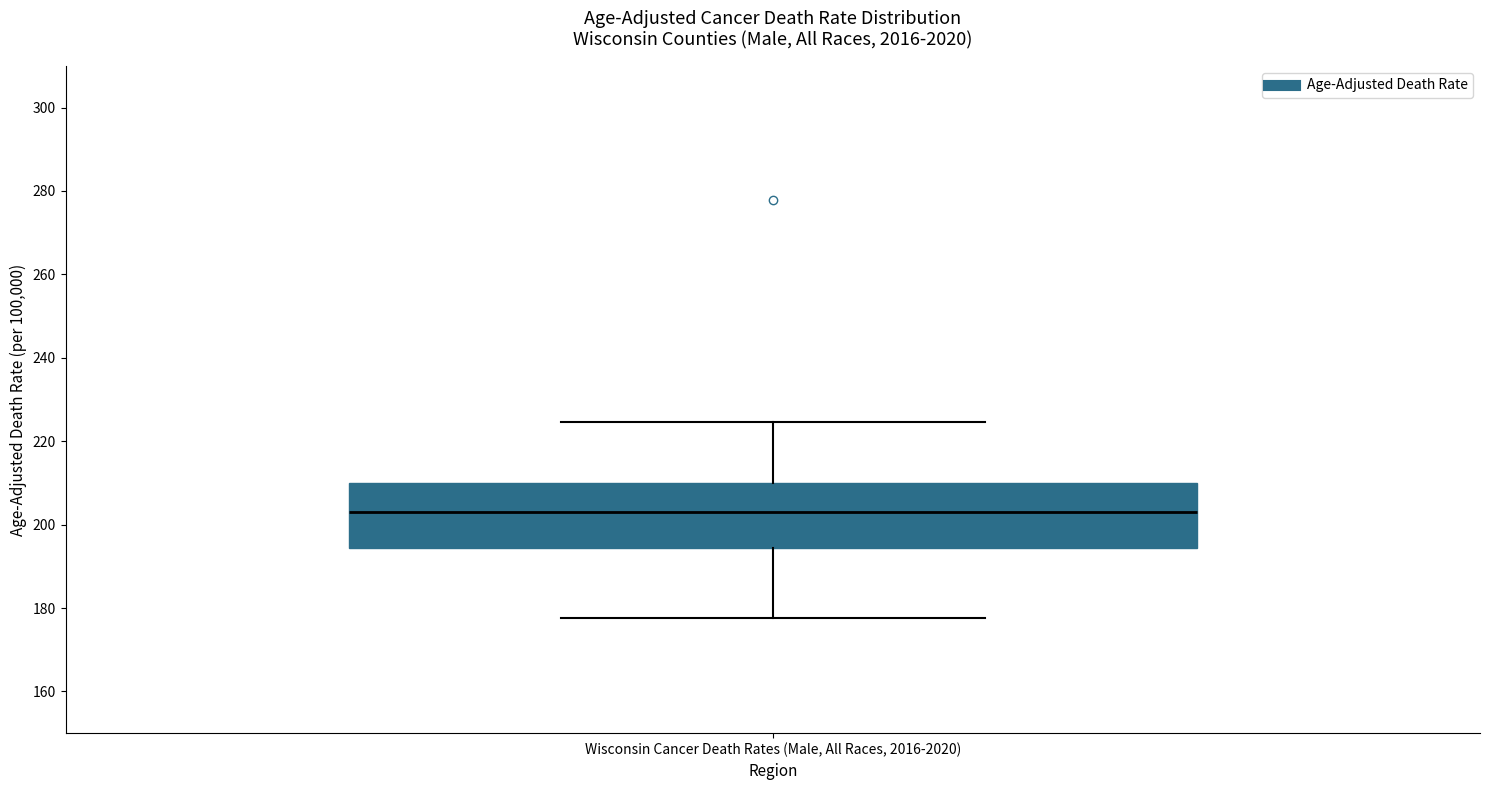

Transcribe this box plot: give where the median line is, the range the box spans, and where the two whiskers end, as read against the y-axis. The values are not printed on the chart, so give them approximately, as read against the axis.

median 204, box 194 to 210, whiskers 178 to 224